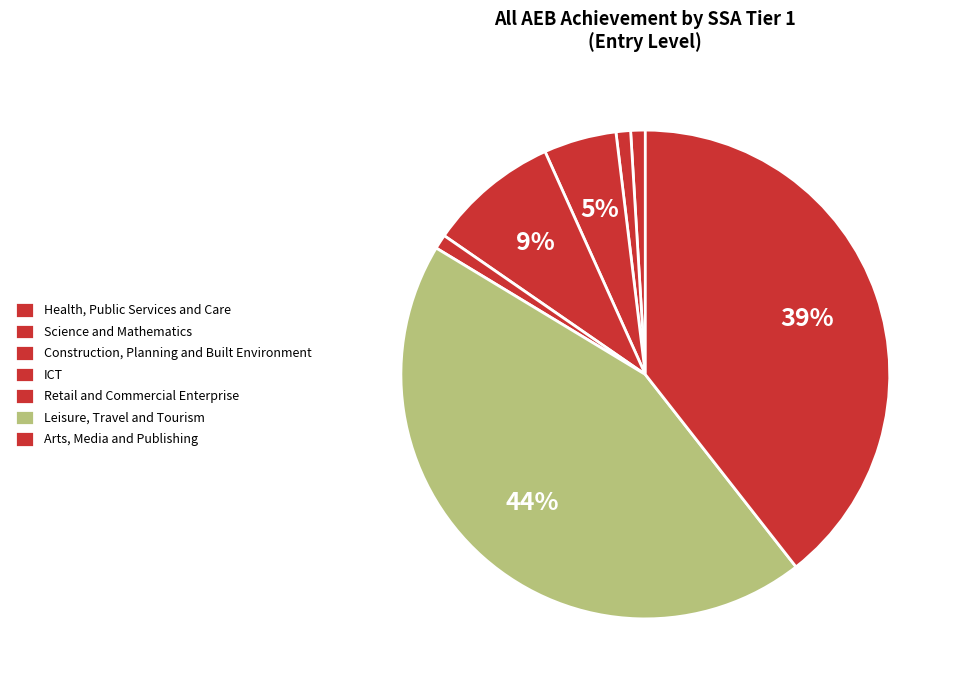

Is it true that Science and Mathematics is 1% of the pie?

True